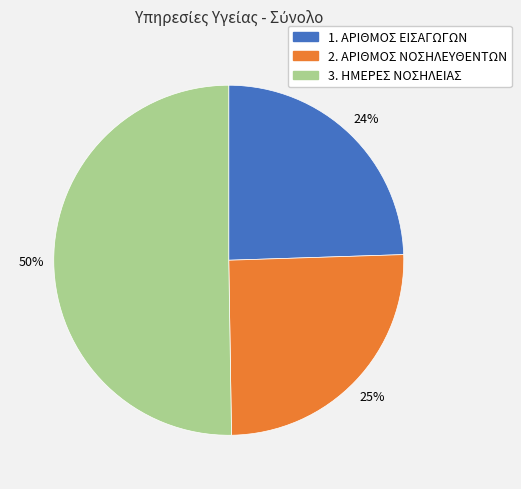

Which slice is the largest?

3. ΗΜΕΡΕΣ ΝΟΣΗΛΕΙΑΣ